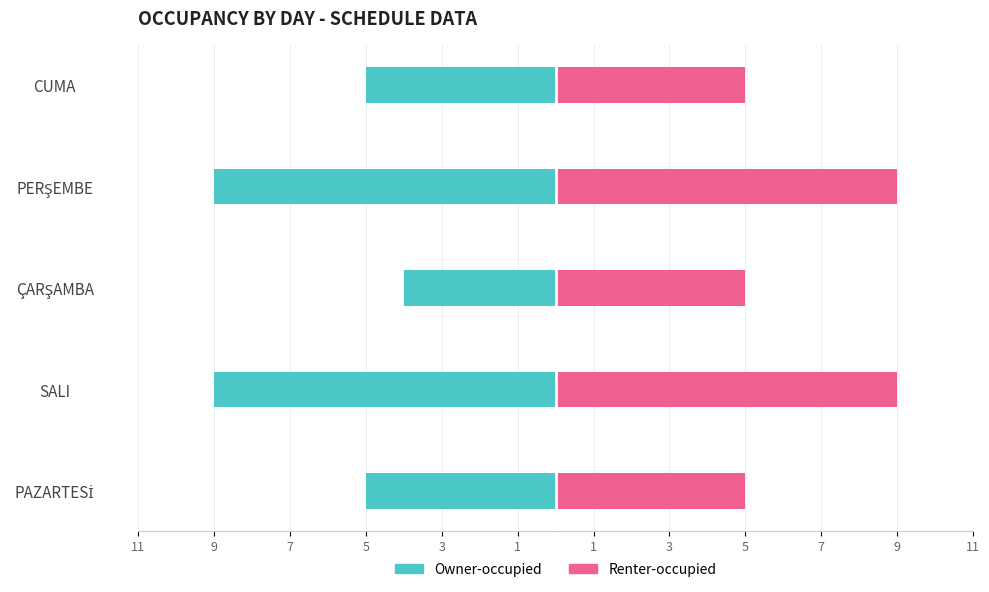

Reading left to right, transcribe all the data shown in this chart.

Owner-occupied: 11=-5	9=-9	7=-4	5=-9	3=-5
Renter-occupied: 11=5	9=9	7=5	5=9	3=5